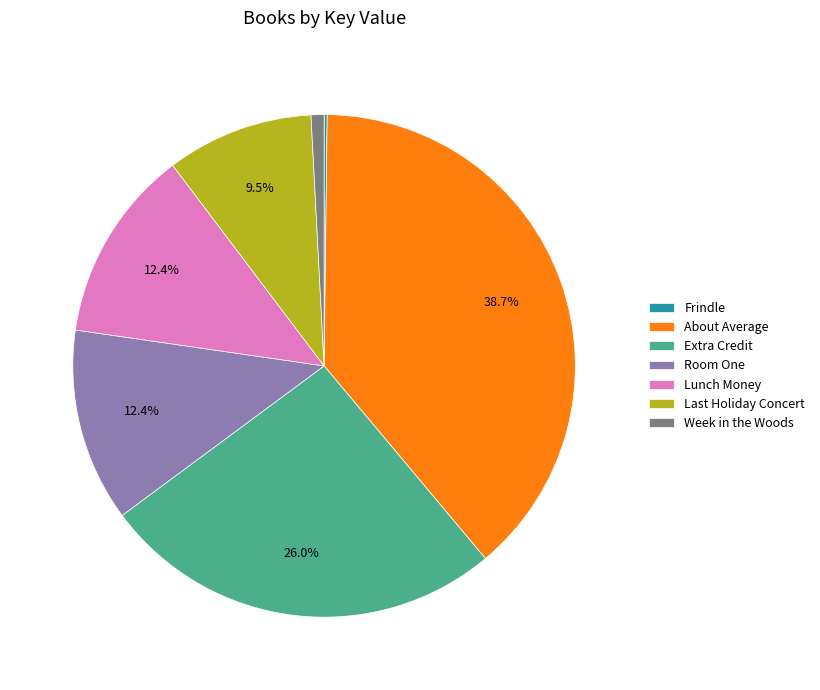

Is the sum of Week in the Woods and Room One greater than half?

No